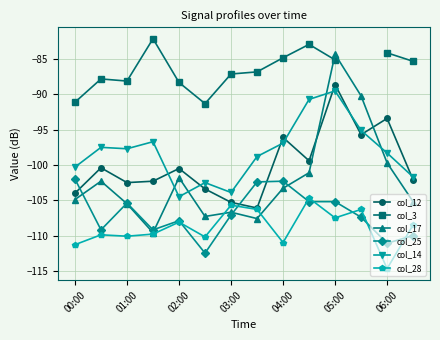

True or false: col_3 has more than 2 points higher than both neighbors.

True